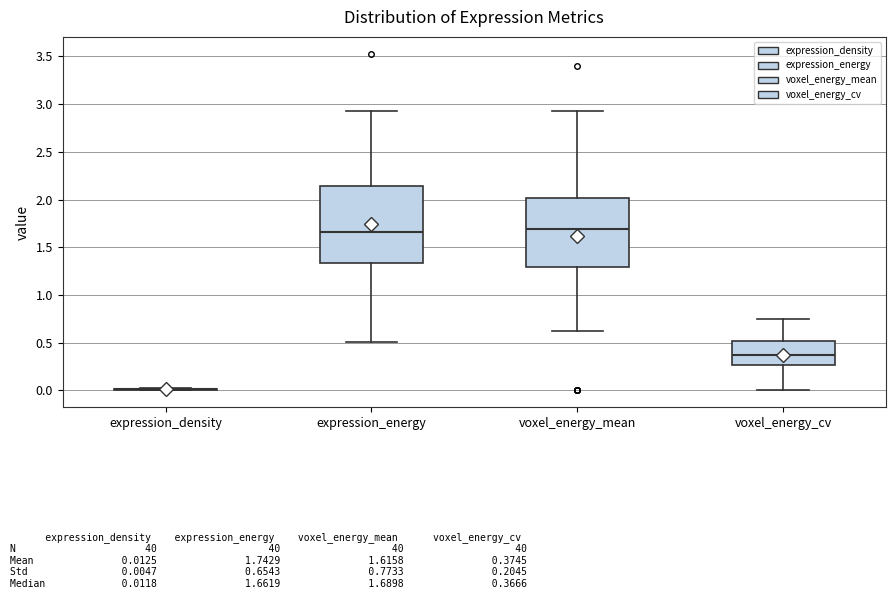

Where is the lower edge of the box for voxel_energy_cv on the y-axis? The values are not printed on the chart, so give them approximately, as read against the axis.

0.25